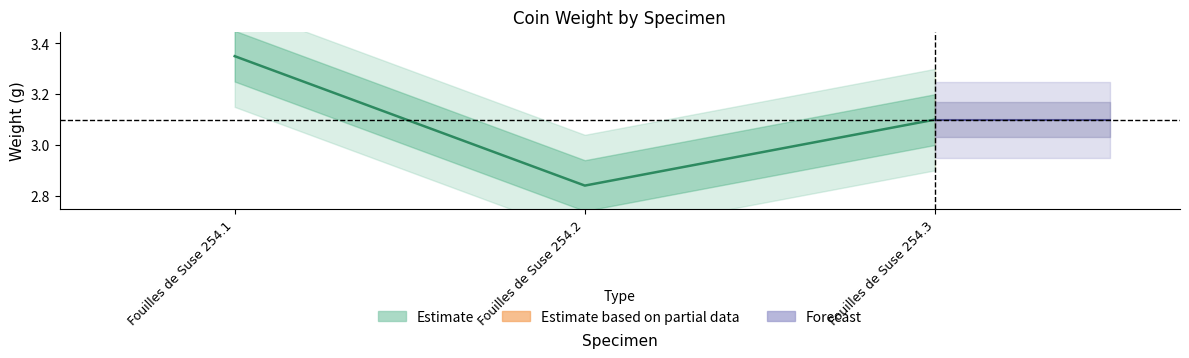

List the labels in order of value, smallest first.

Fouilles de Suse 254.2, Fouilles de Suse 254.3, Fouilles de Suse 254.1